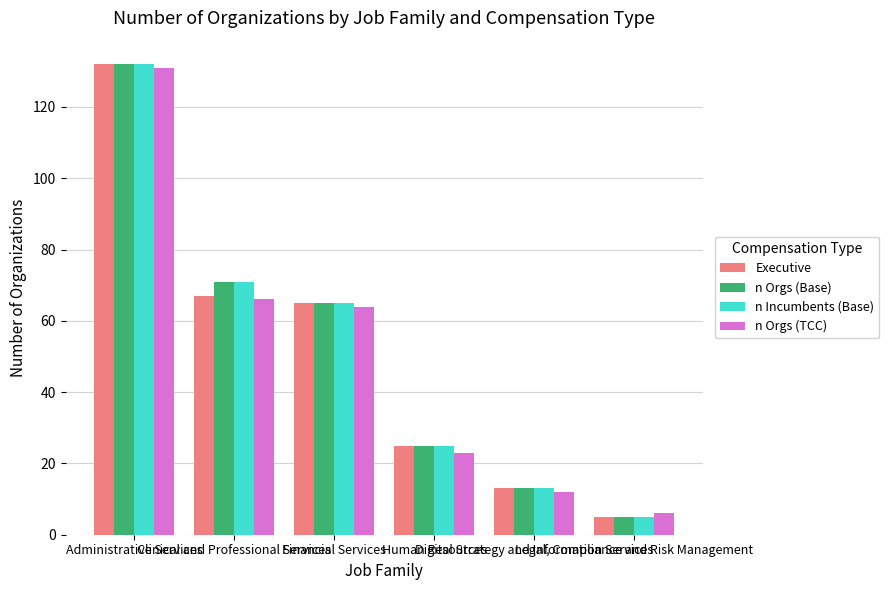

At which label does Executive reach its peak?

Administrative Services